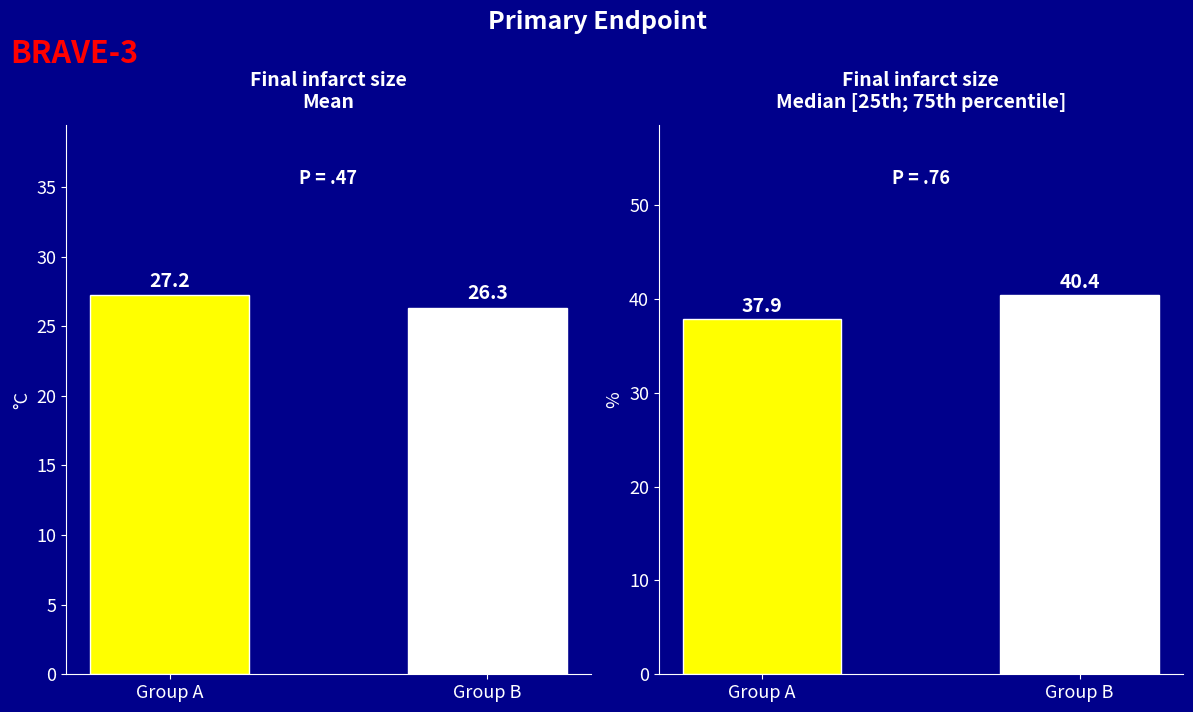

Which category has the highest value in the BME280 Humidity series?

Group B